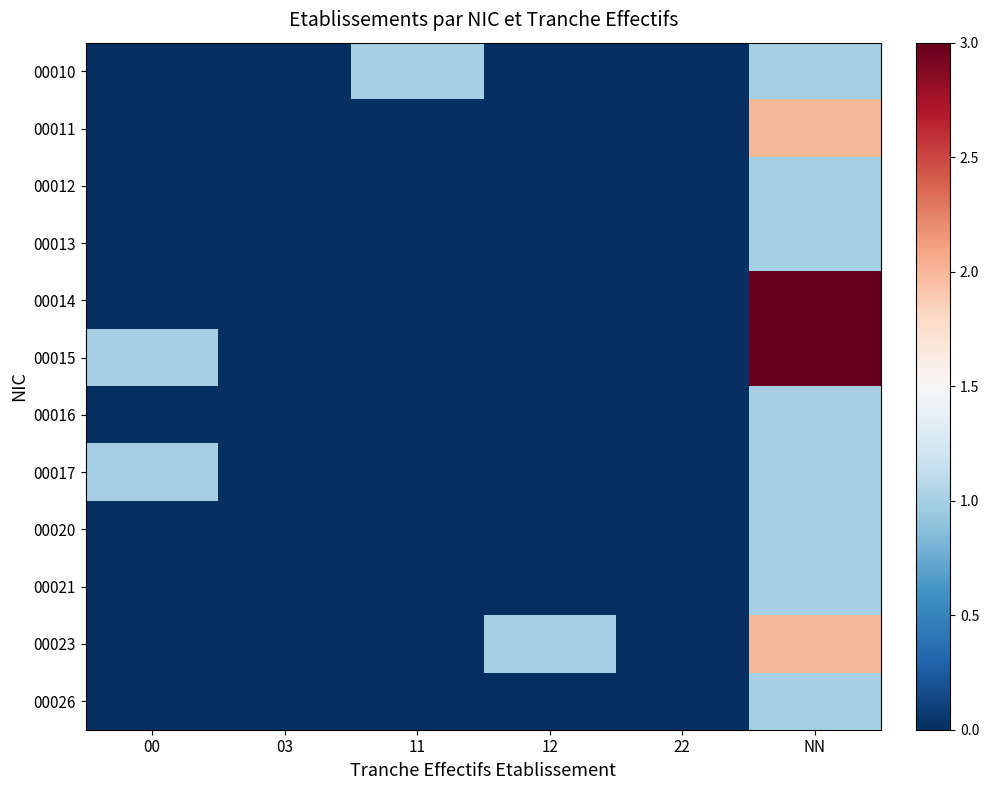

What is the greatest value displayed?

3